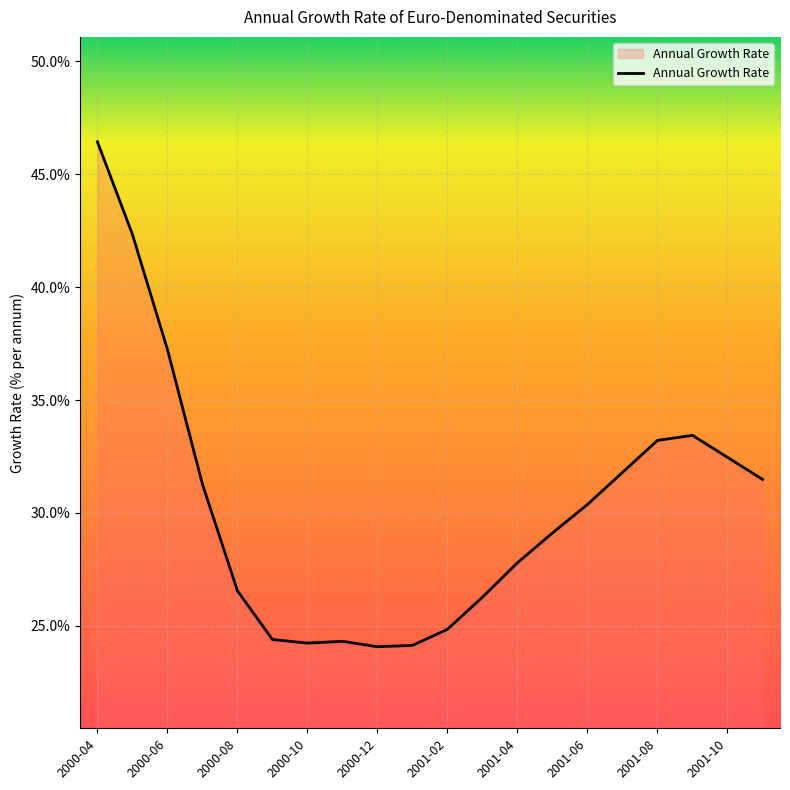

What is the greatest value displayed?

46.4